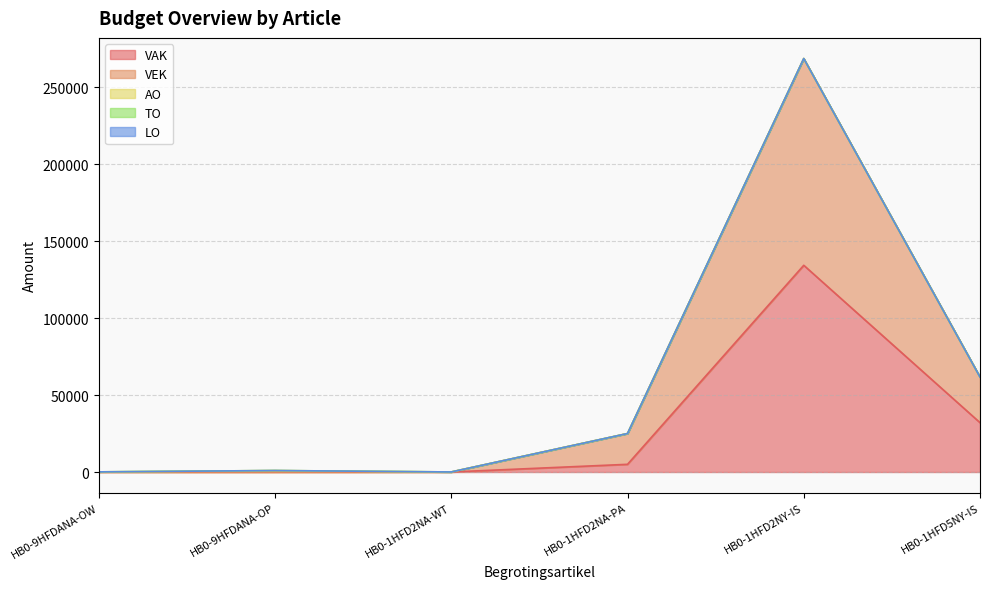

Which category has the highest value in the TO series?

HB0-9HFDANA-OW